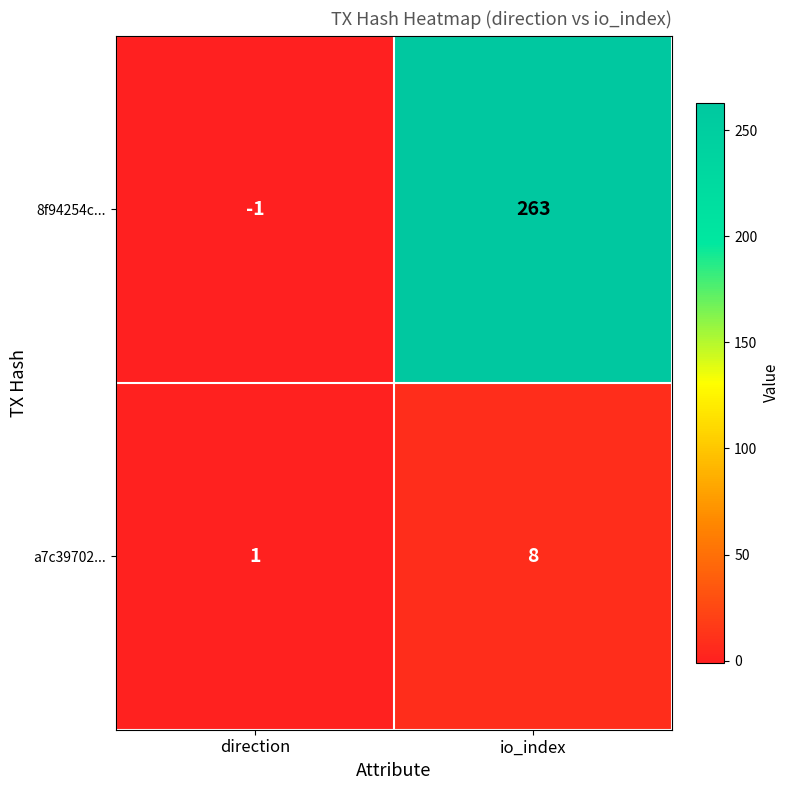

Is the value of 8f94254c... at direction greater than the value of a7c39702... at direction?

No